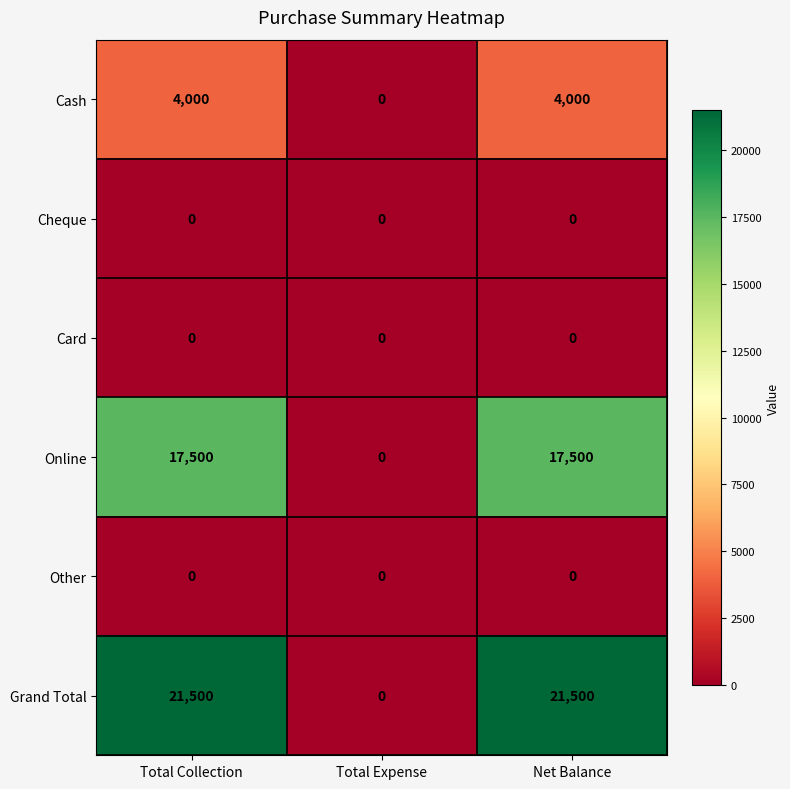

Which series has the largest total across all categories?

Grand Total